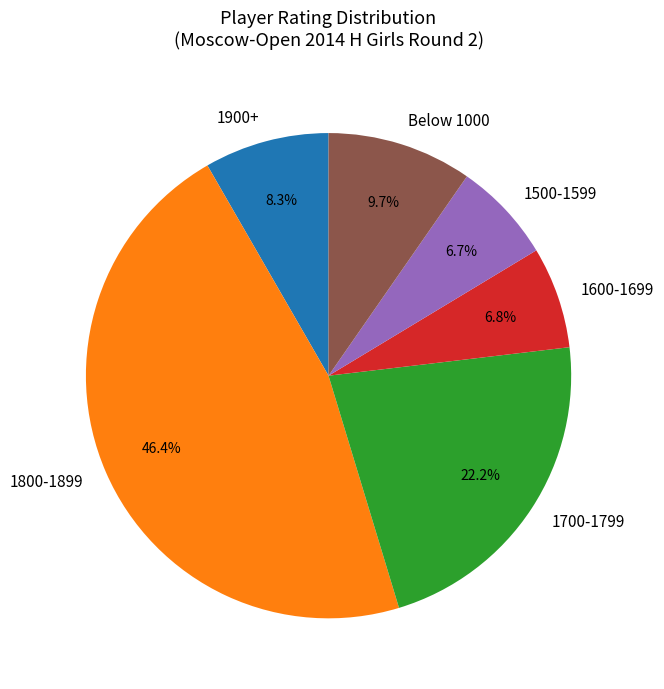

Does any single category account for the majority?

No